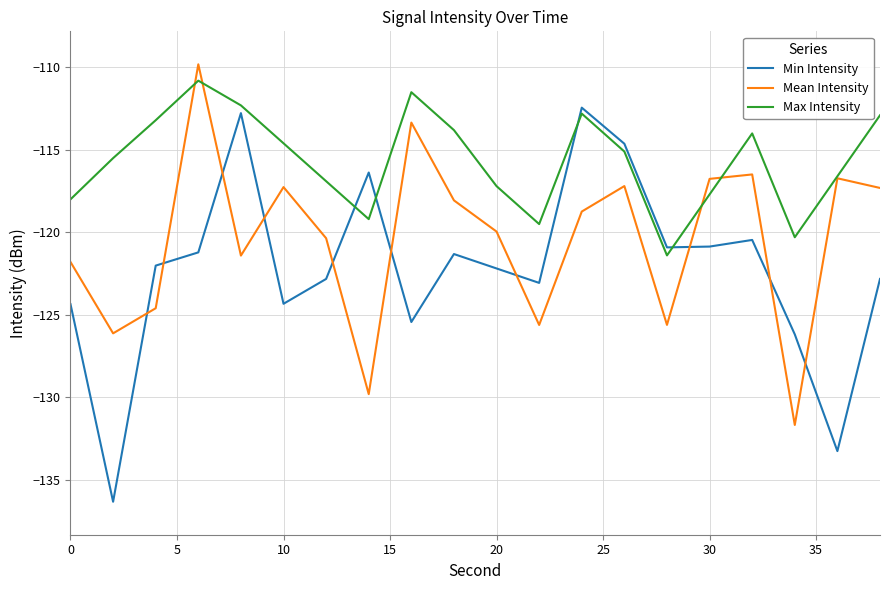

Which series has the largest range (max minus min)?

Min Intensity